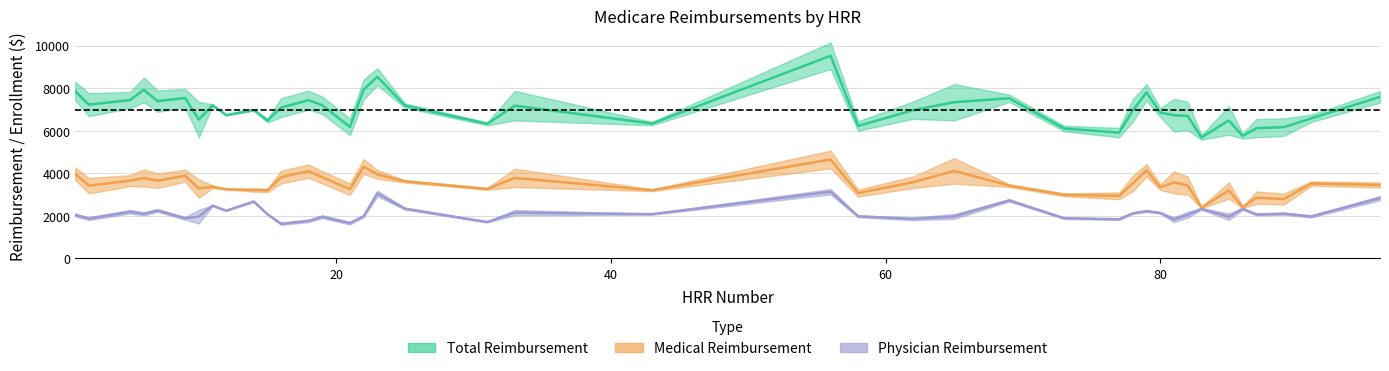

At which category does physreimbasrhrr reach its first local valley?

2